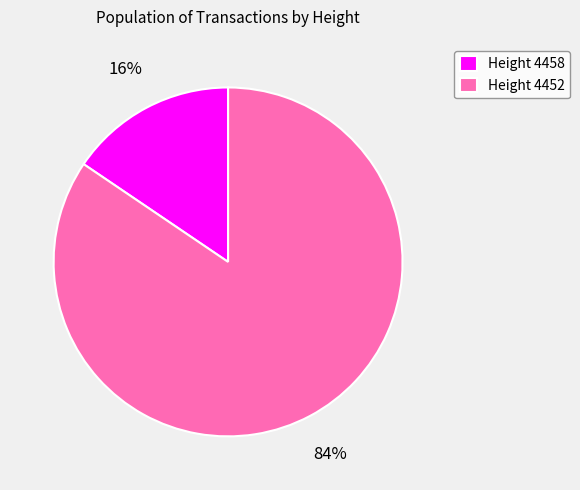

Which category has the smallest portion of the pie?

Height 4458